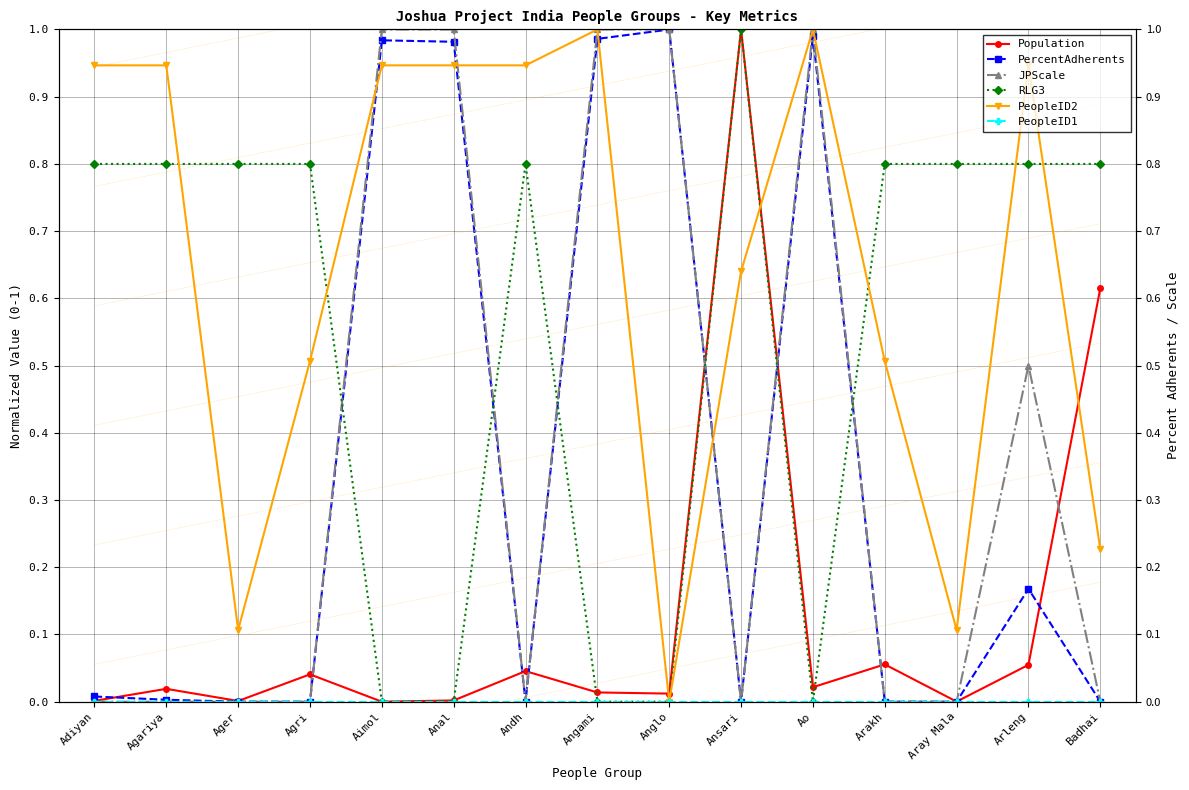

What is the label of the 6th point from the right?

Ansari